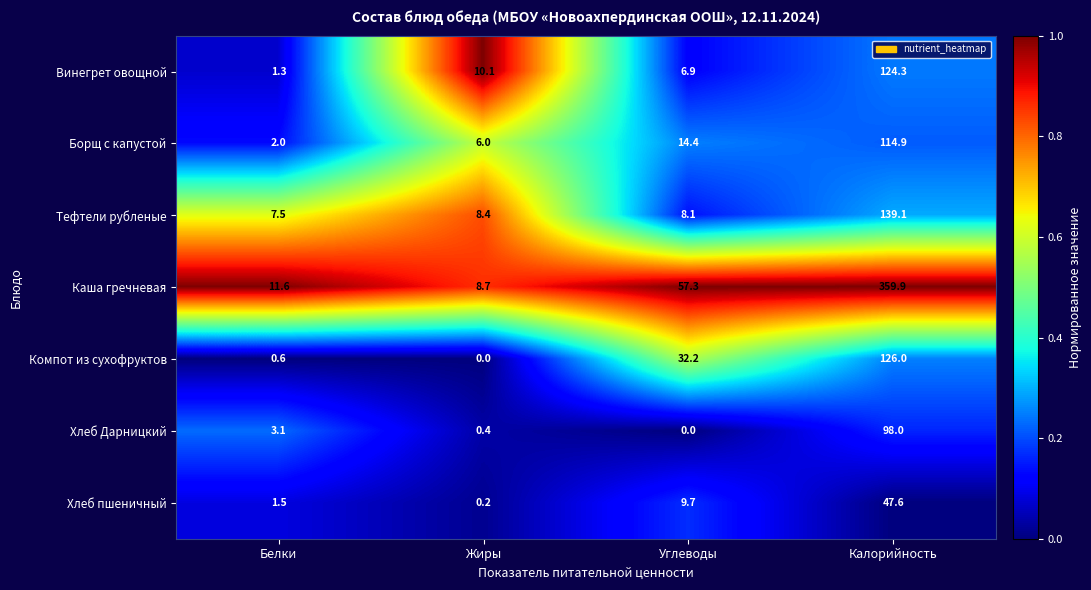

The value of Хлеб пшеничный at Калорийность is 76.2. True or false?

False